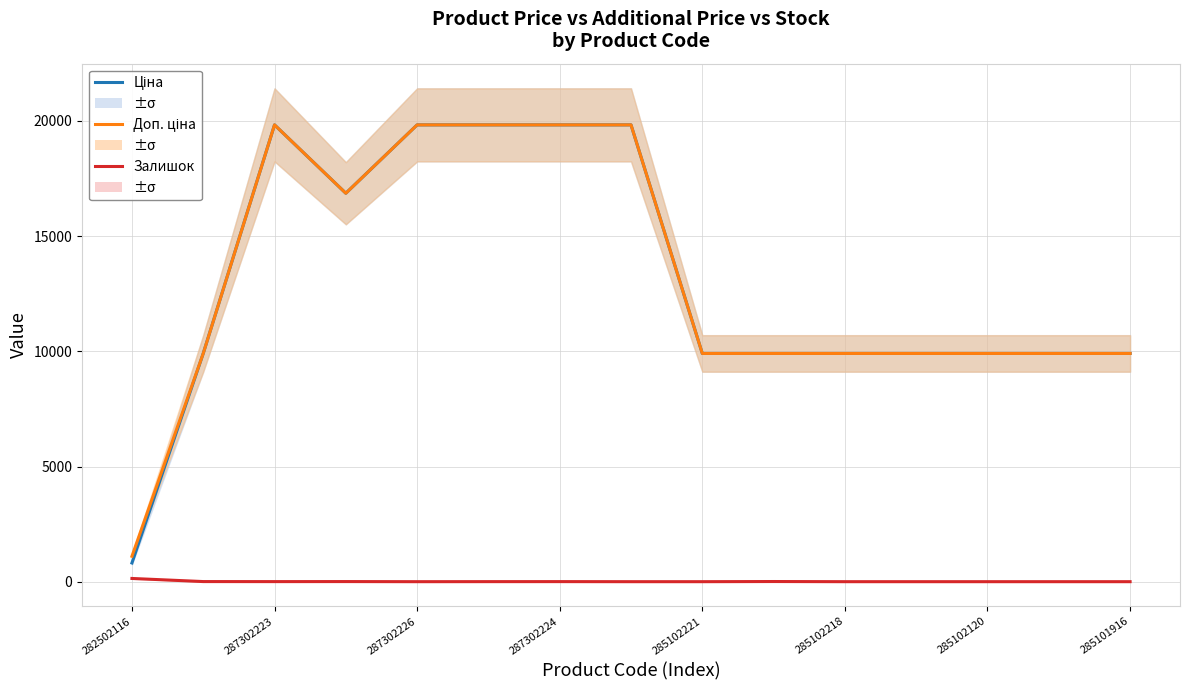

True or false: Залишок has a value of 5.0 at 287302224.

True